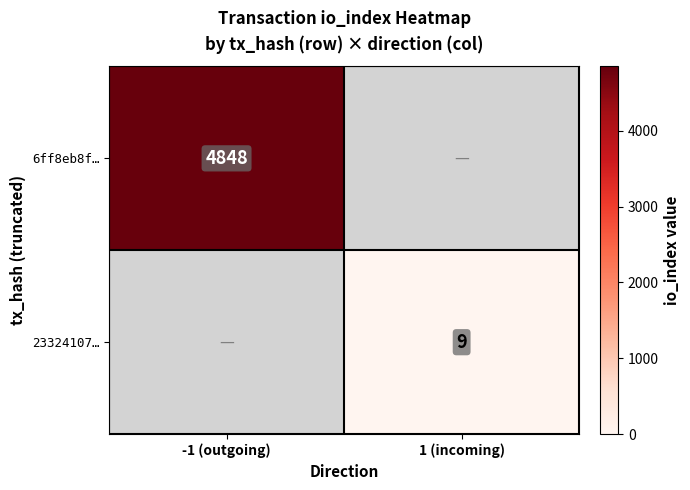

The 23324107… series shows 3 at 1 (incoming). True or false?

False